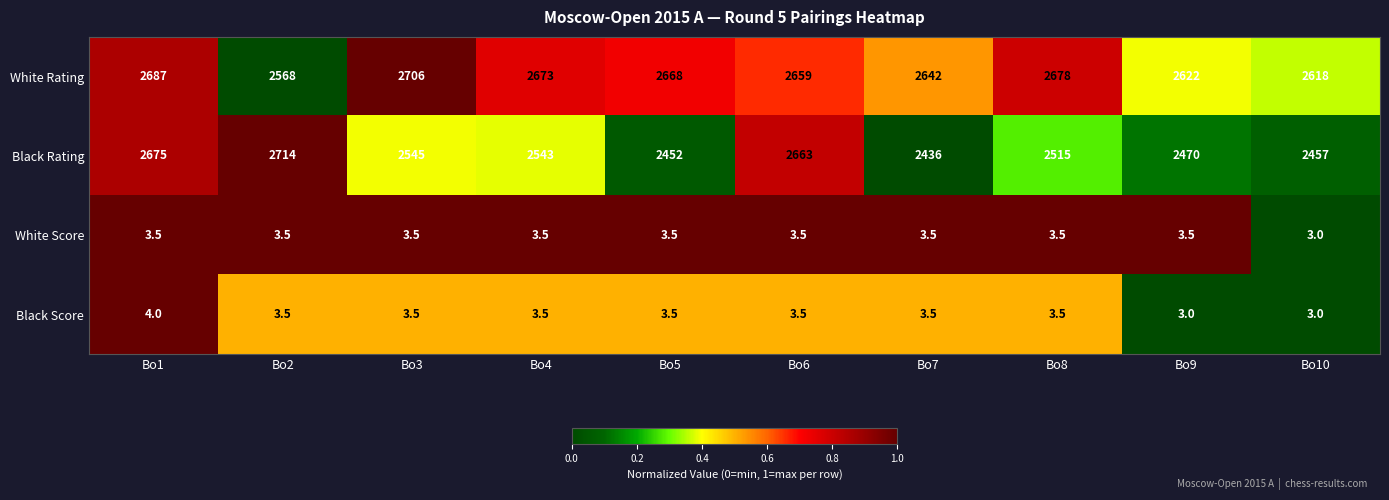

What is the sum of all Black Score values?

34.5